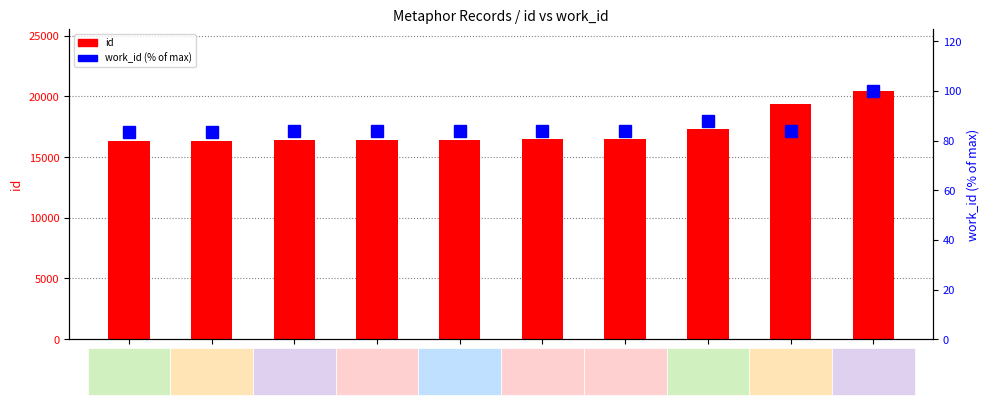

What is the difference between the highest and lowest values at 16455?

16371.1